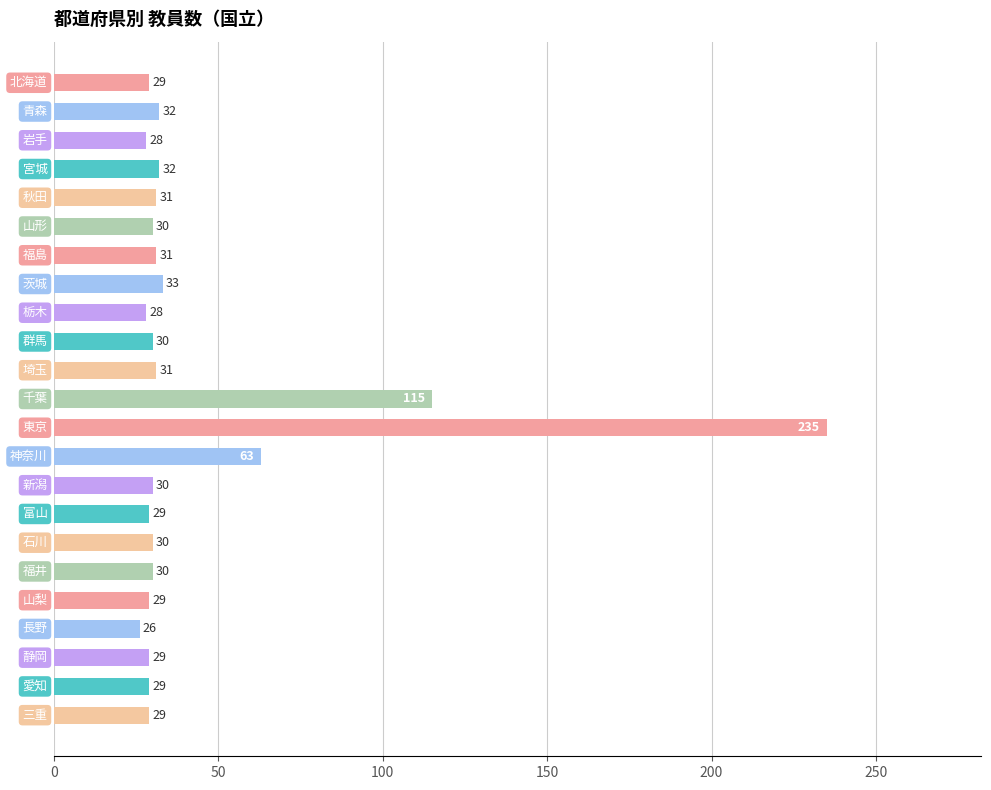

Reading top to bottom, transcribe all the data shown in this chart.

29	32	28	32	31	30	31	33	28	30	31	115	235	63	30	29	30	30	29	26	29	29	29